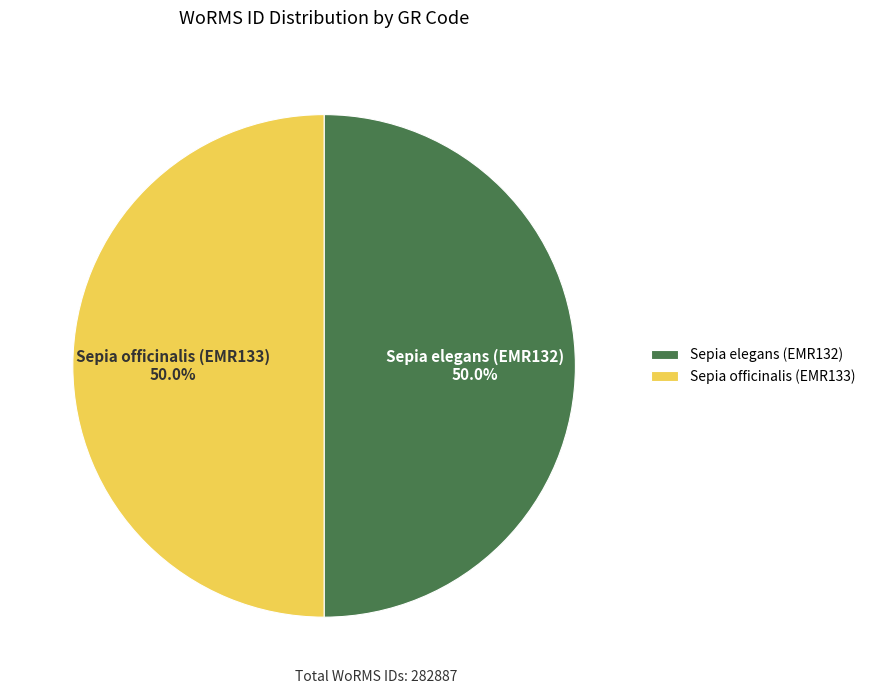

Approximately how many times larger is the value at Sepia elegans (EMR132) compared to Sepia officinalis (EMR133)?

1.0